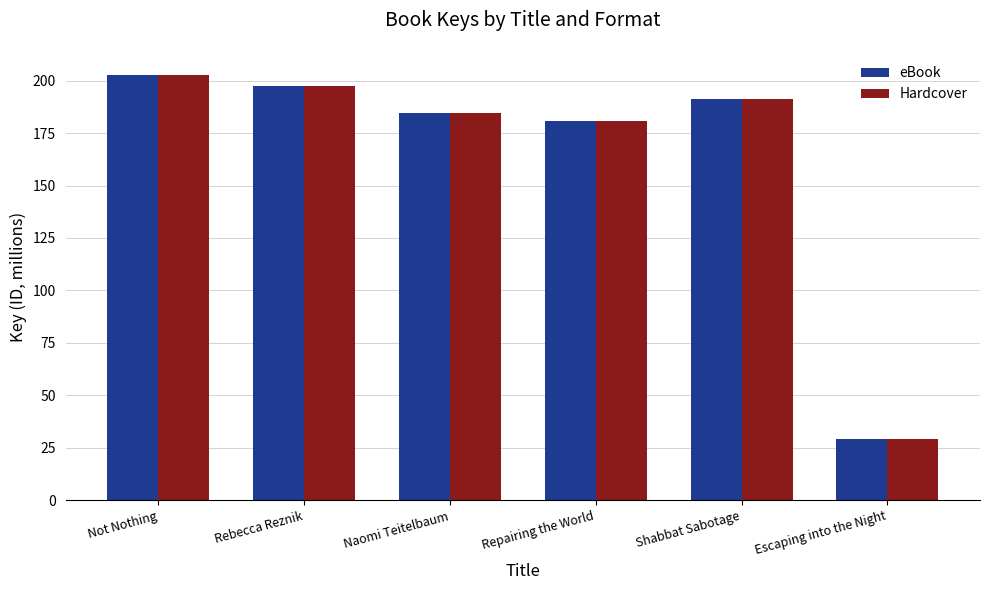

What is the sum of all eBook values?

985.8